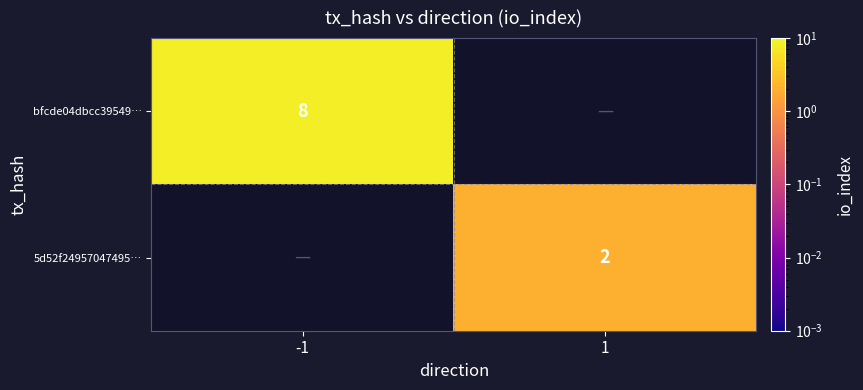

The value of 5d52f24957047495… at 1 is 1. True or false?

False